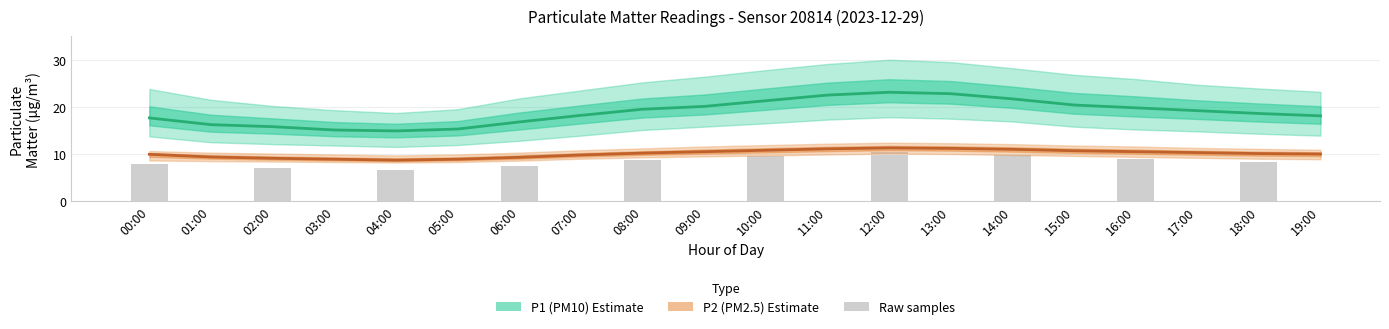

What is the difference between the highest and lowest values at 13:00?

19.5